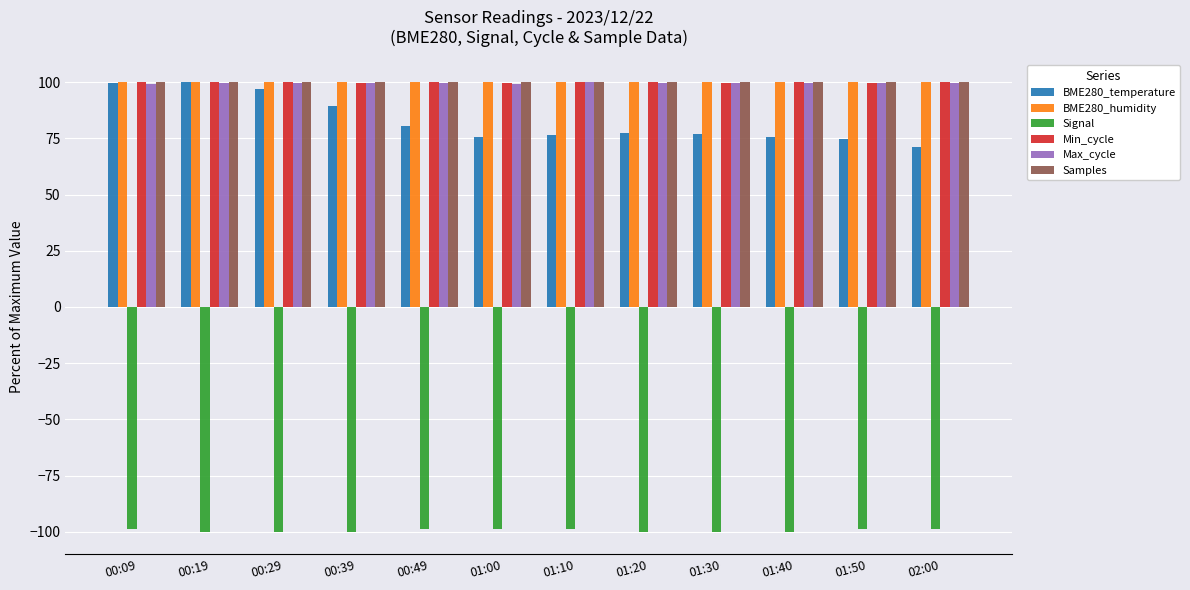

The Signal series shows -100.0 at 01:30. True or false?

True